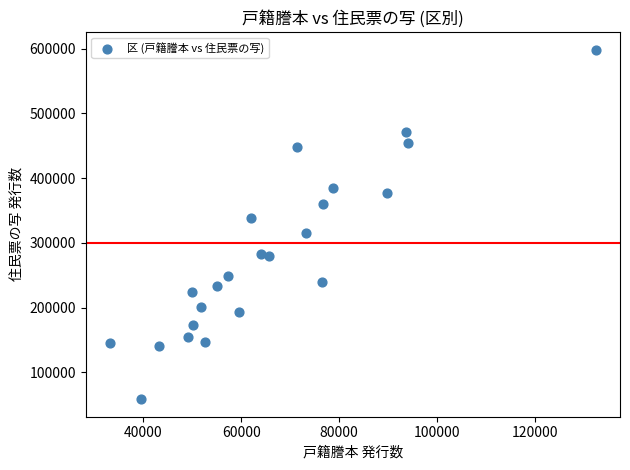

What is the range of Y values (max minus min)?

540241